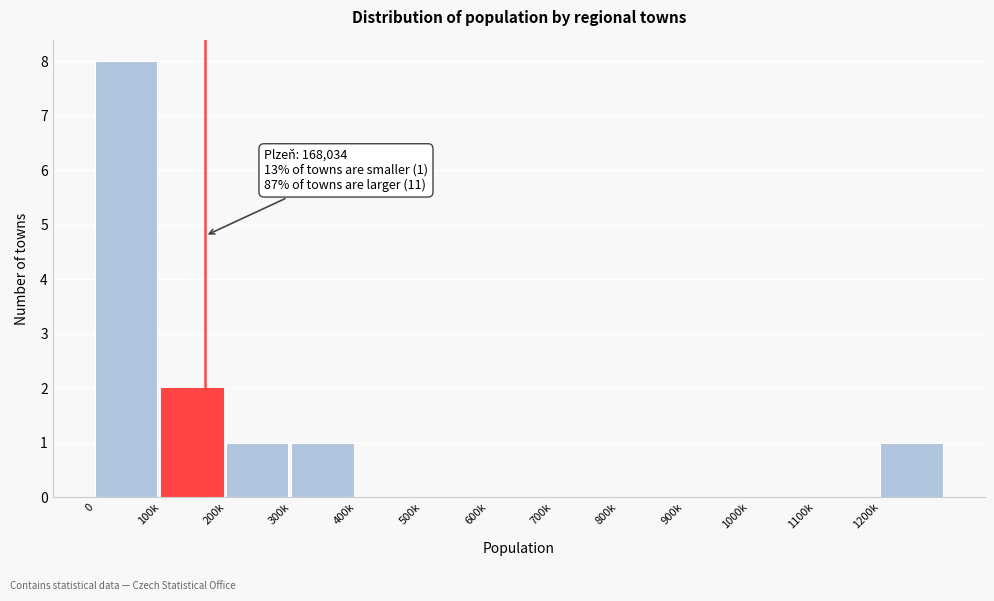

Reading right to left, list all the values displayed in this chart.

1200k=1	1100k=0	1000k=0	900k=0	800k=0	700k=0	600k=0	500k=0	400k=0	300k=1	200k=1	100k=2	0=8